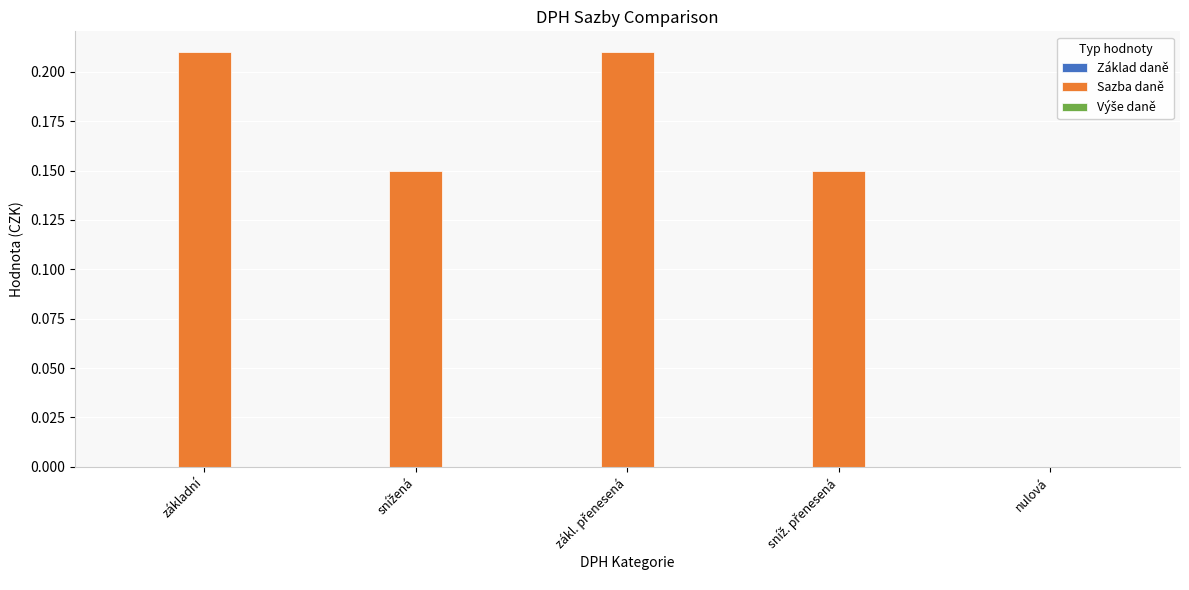

What is the sum of all values?

0.7